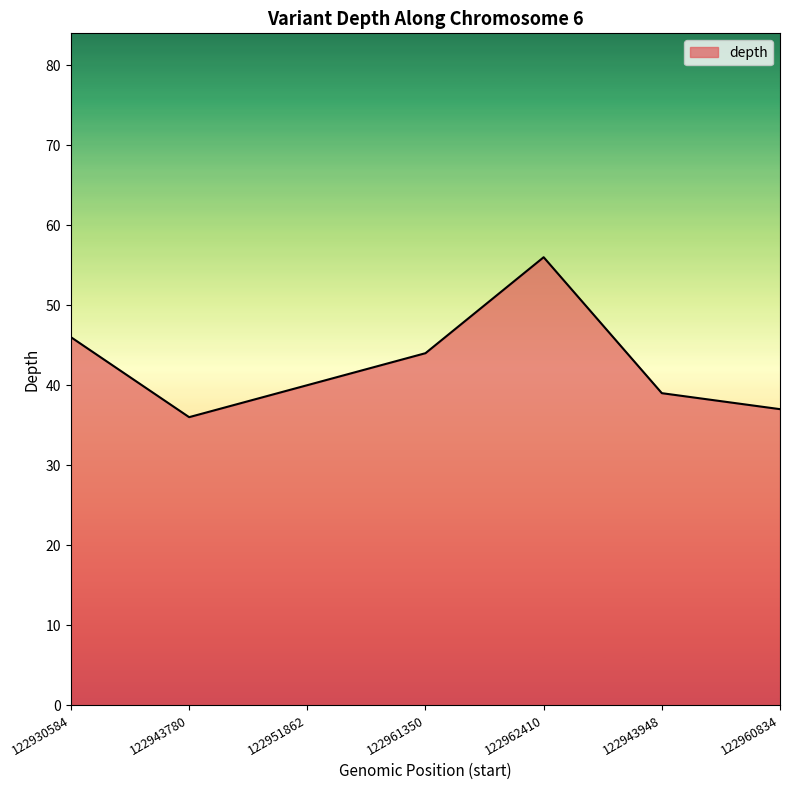

How many values are below 40?

3